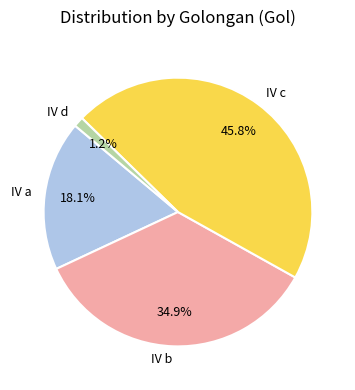

Which category has the smallest portion of the pie?

IV d